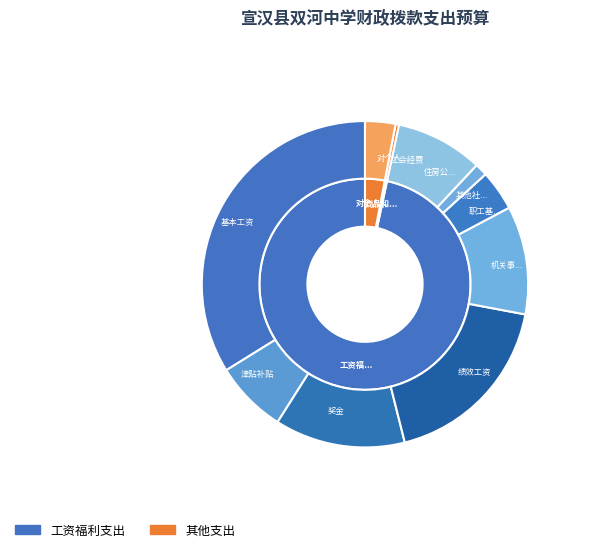

Rank the categories by value from lowest to highest.

商品和服务支出, 其他社会保障缴费, 对个人和家庭的补助, 职工基本医疗保险缴费, 津贴补贴, 住房公积金, 机关事业单位基本养老保险缴费, 奖金, 绩效工资, 基本工资